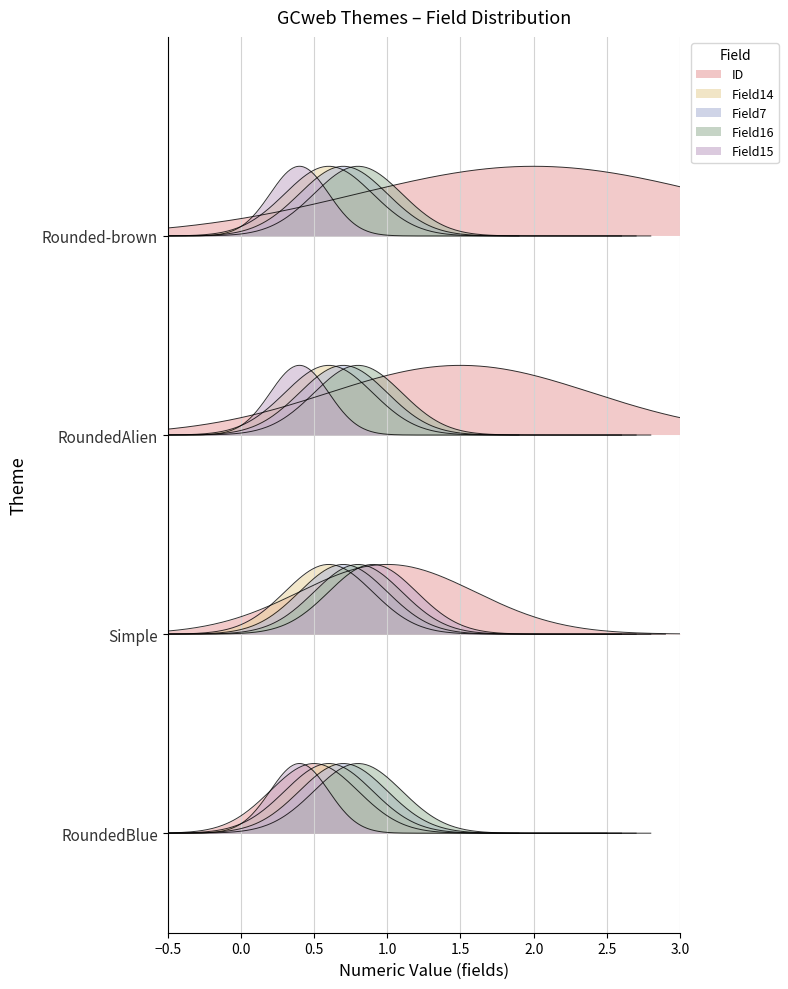

True or false: gcsfield15 has more than 1 interior local peaks.

False